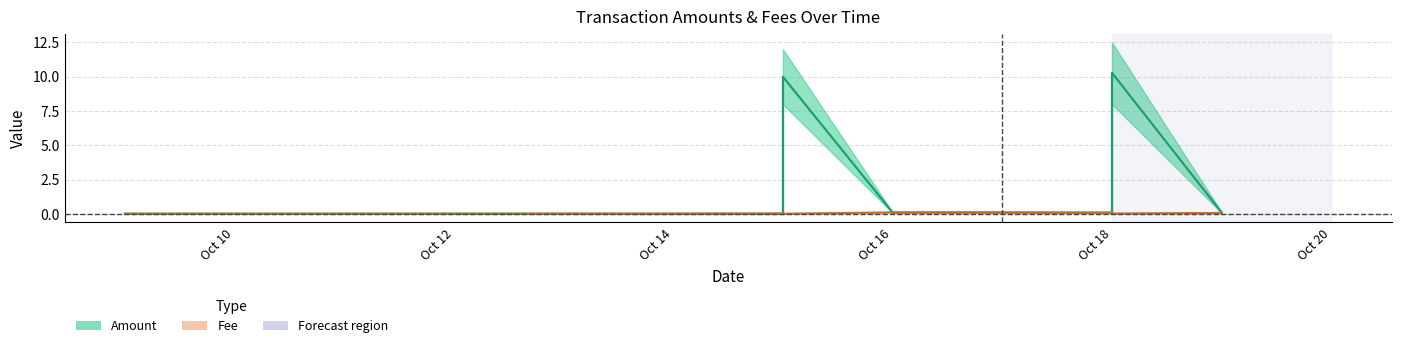

Reading right to left, what are all the values shown in this chart?

Amount: 0.0	0.1	10.3	0.1	0.1	0.1	10.0	0.0	0.0
Fee: 0.1	0.1	0.0	0.1	0.1	0.1	0.0	0.0	0.0